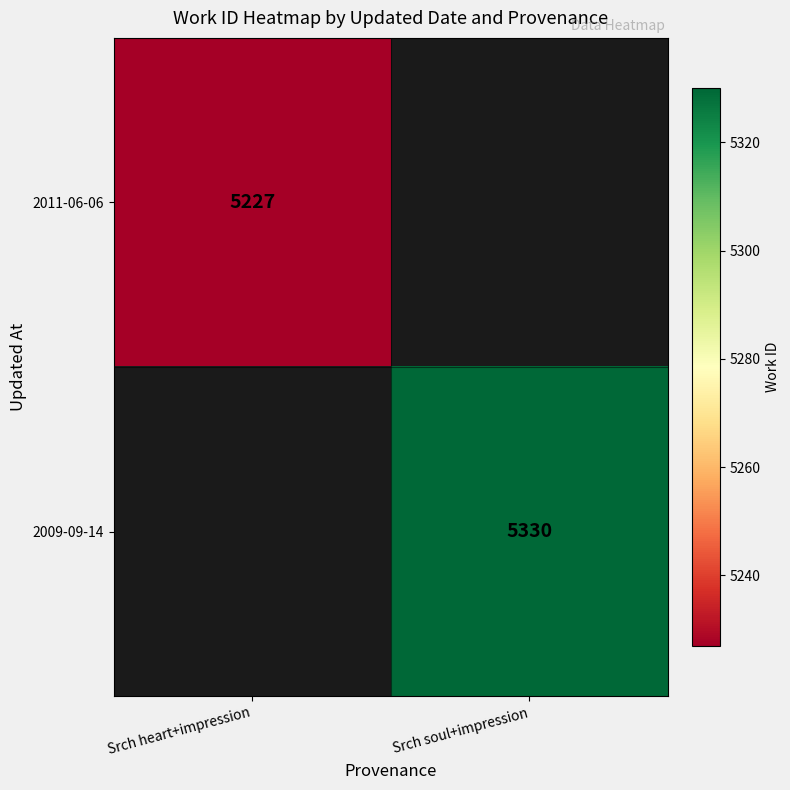

The 2009-09-14 series shows 5330 at Srch soul+impression. True or false?

True